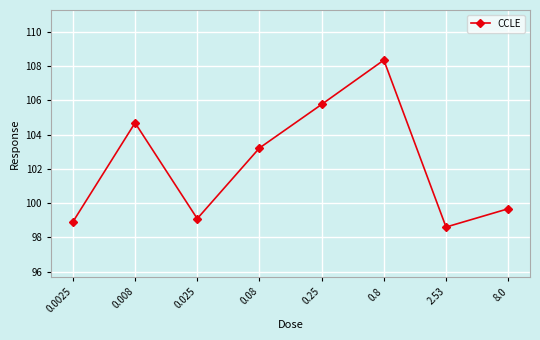

True or false: the data shows 165.4 at 0.0025.

False